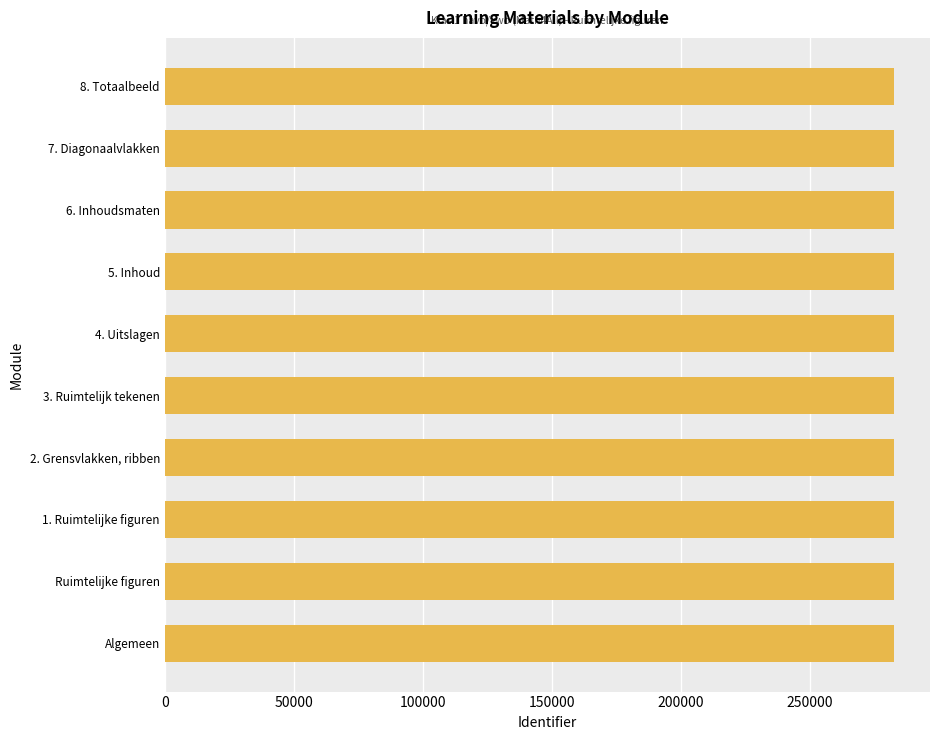

Is it true that the value at Ruimtelijke figuren is 118654?

False